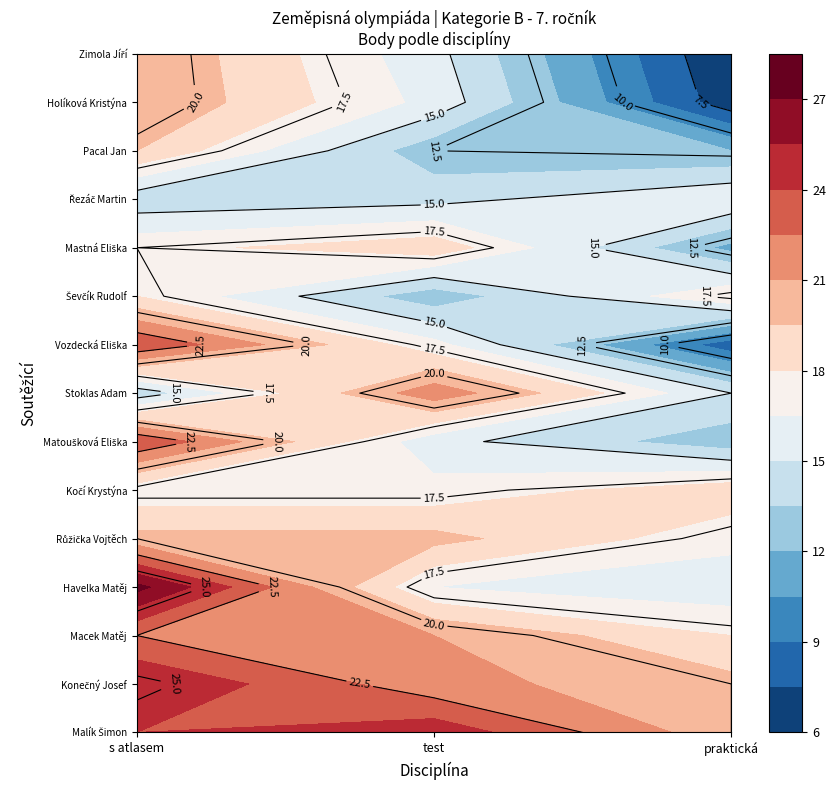

What is the difference between the maximum and minimum values in the Matoušková Eliška series?

11.5